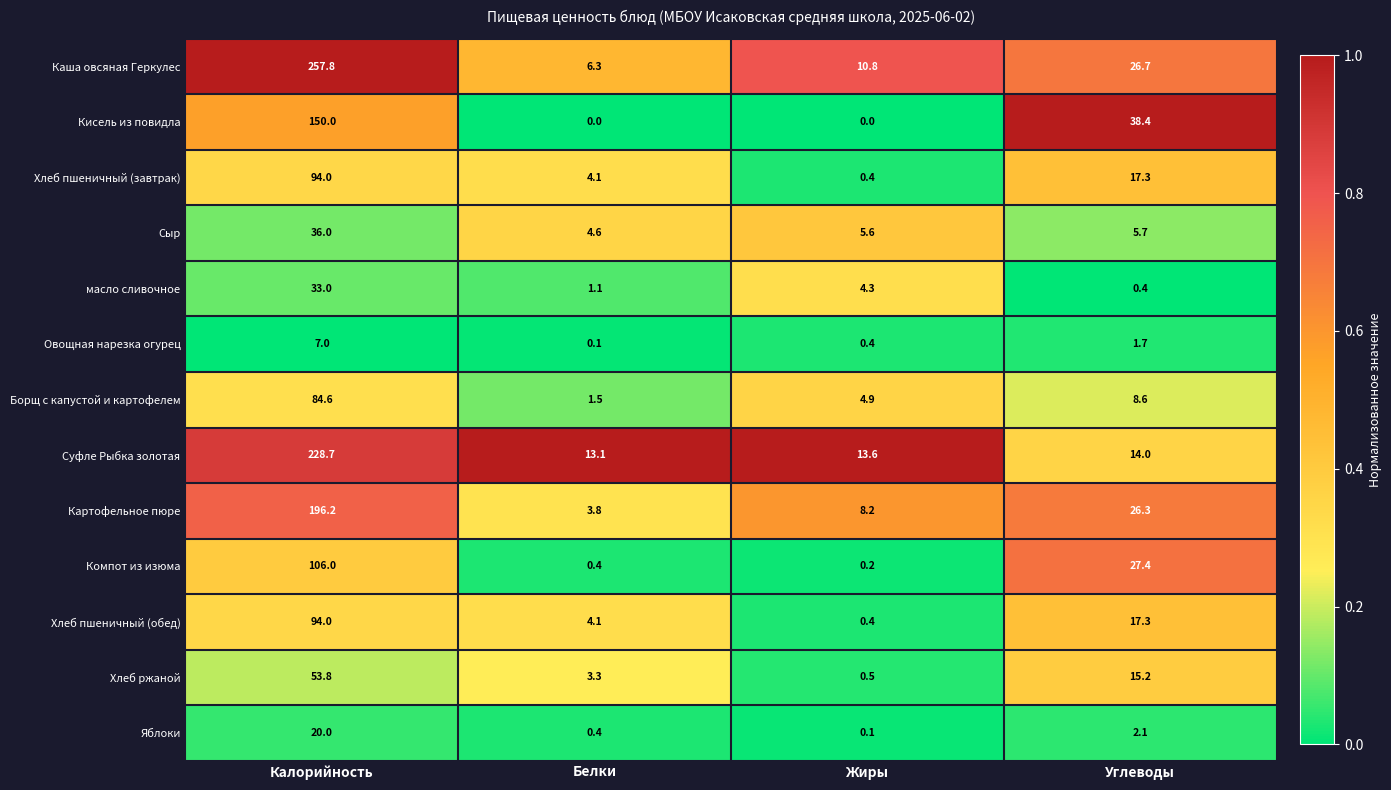

Rank the categories by Хлеб пшеничный (обед) value from highest to lowest.

Калорийность, Углеводы, Белки, Жиры